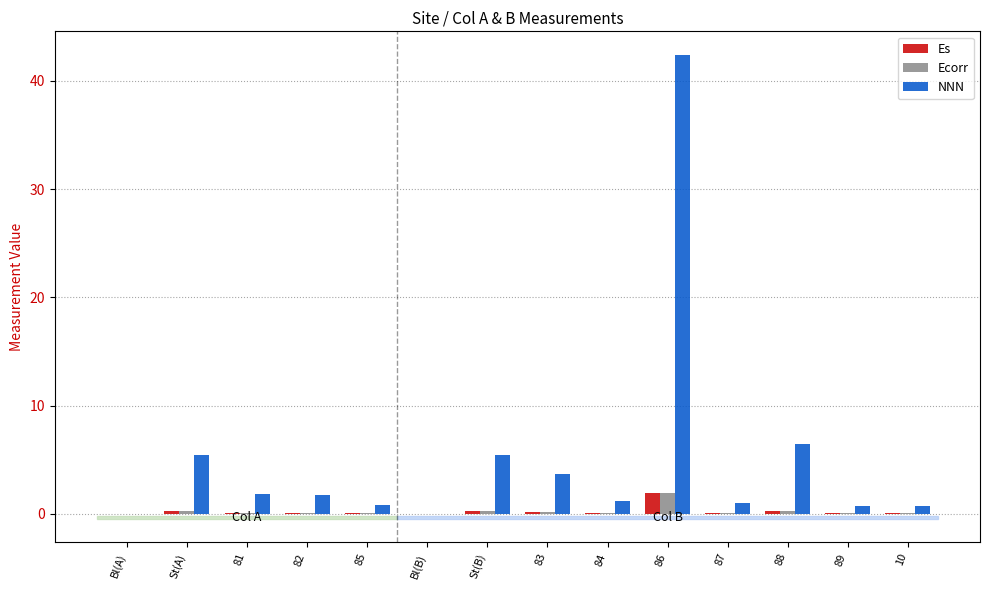

Does the chart contain stacked bars?

No